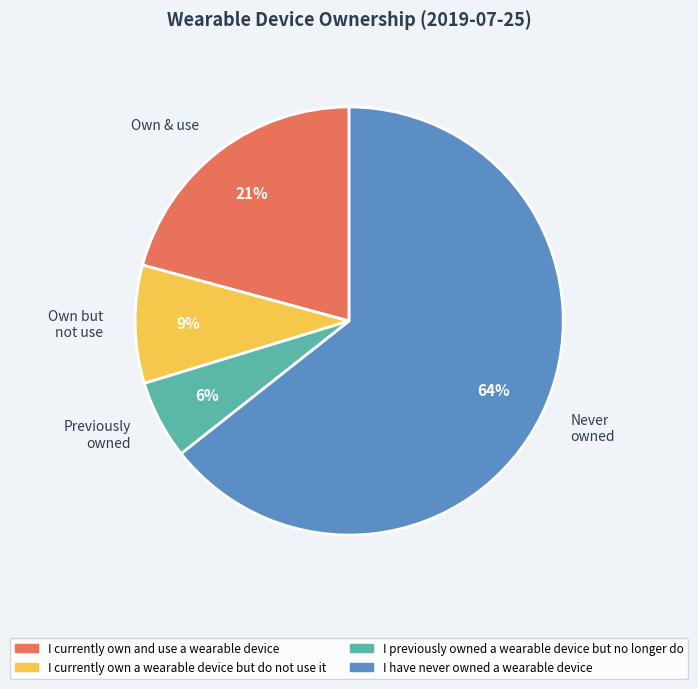

Count the number of slices in the pie.

4